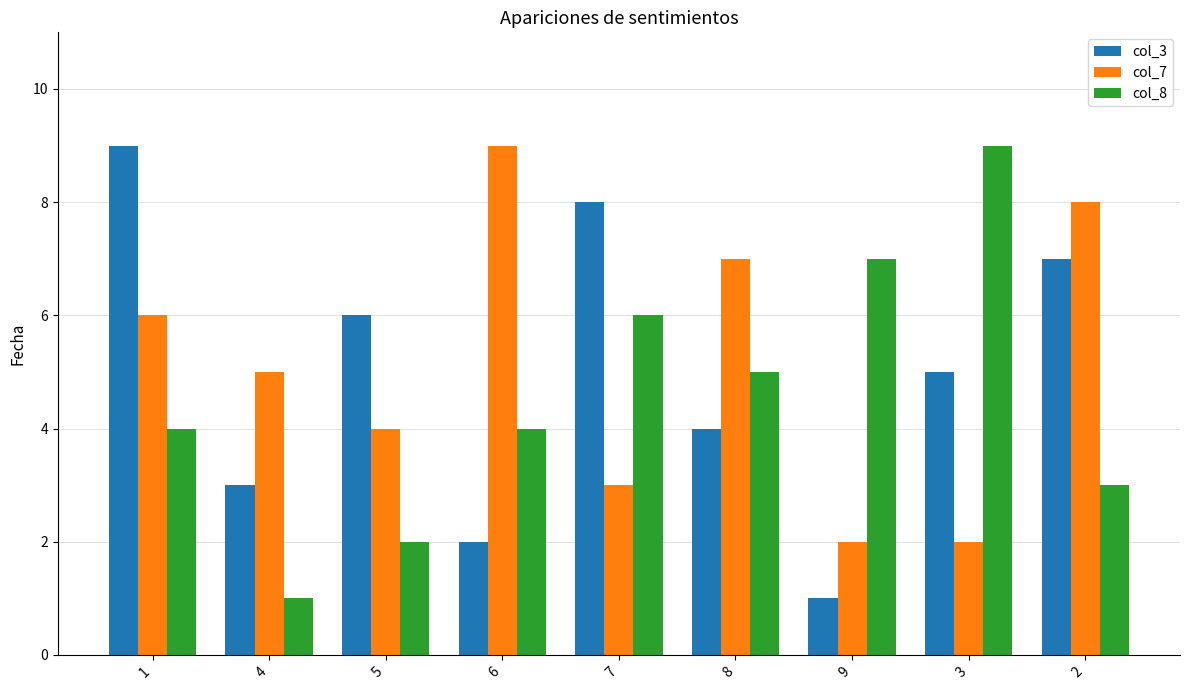

What position from the left is 6?

4